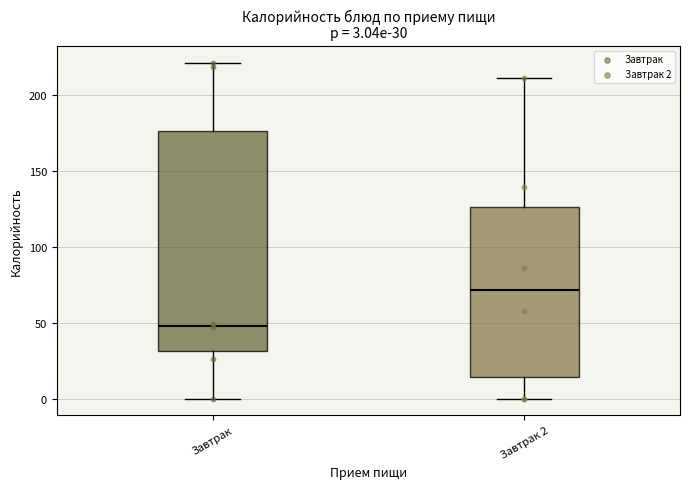

Which box has the highest median line?

Завтрак 2